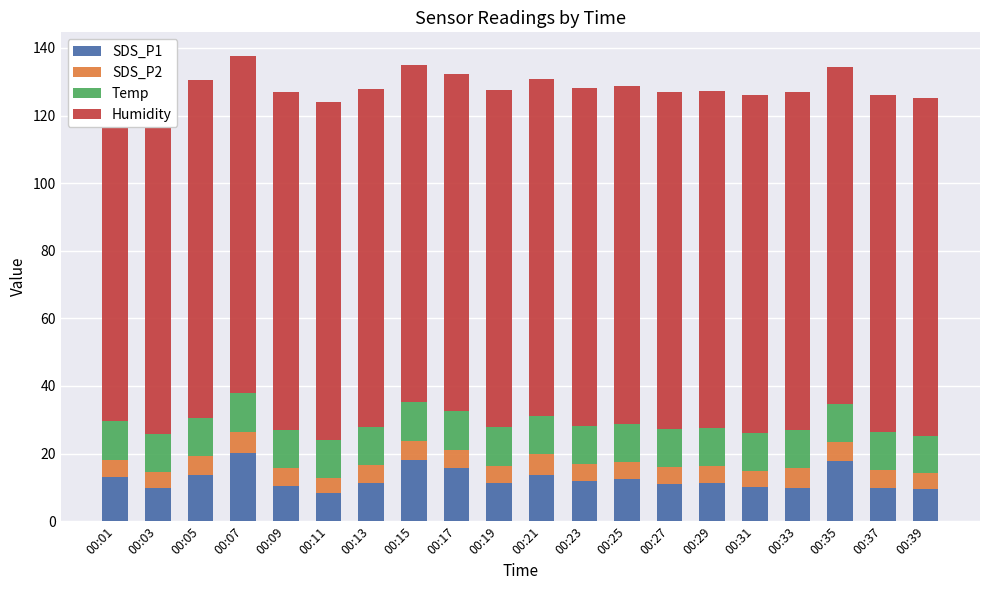

At which label does SDS_P1 reach its peak?

00:07